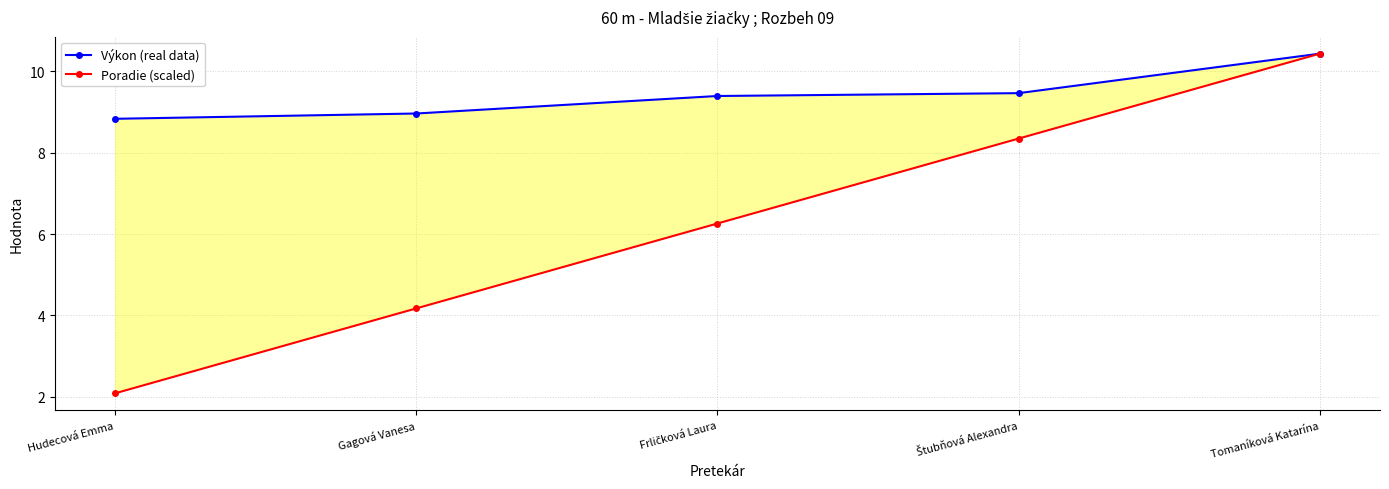

At how many categories does at least one series exceed 7?

5